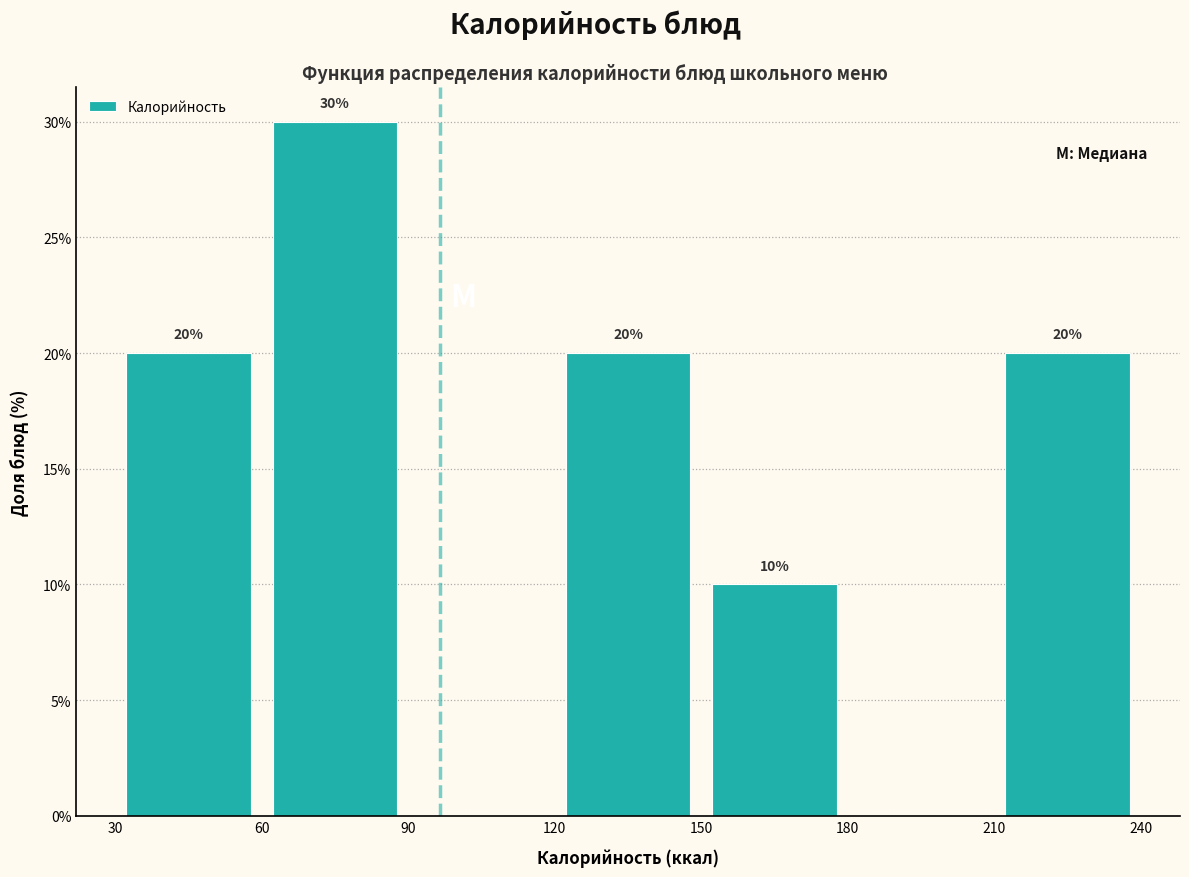

Over which range of the x-axis is the bar tallest?

60 to 90